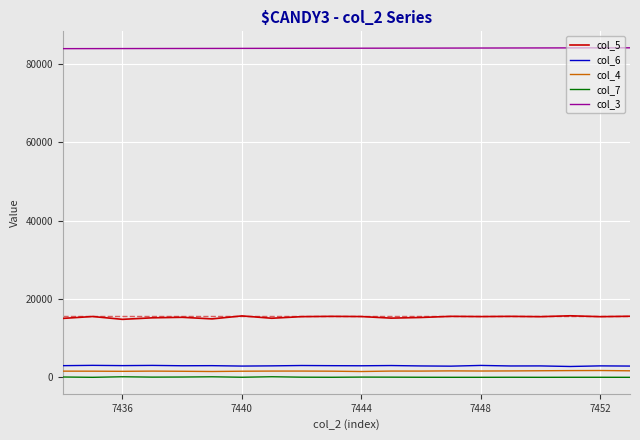

Which series has the largest total across all categories?

col_3